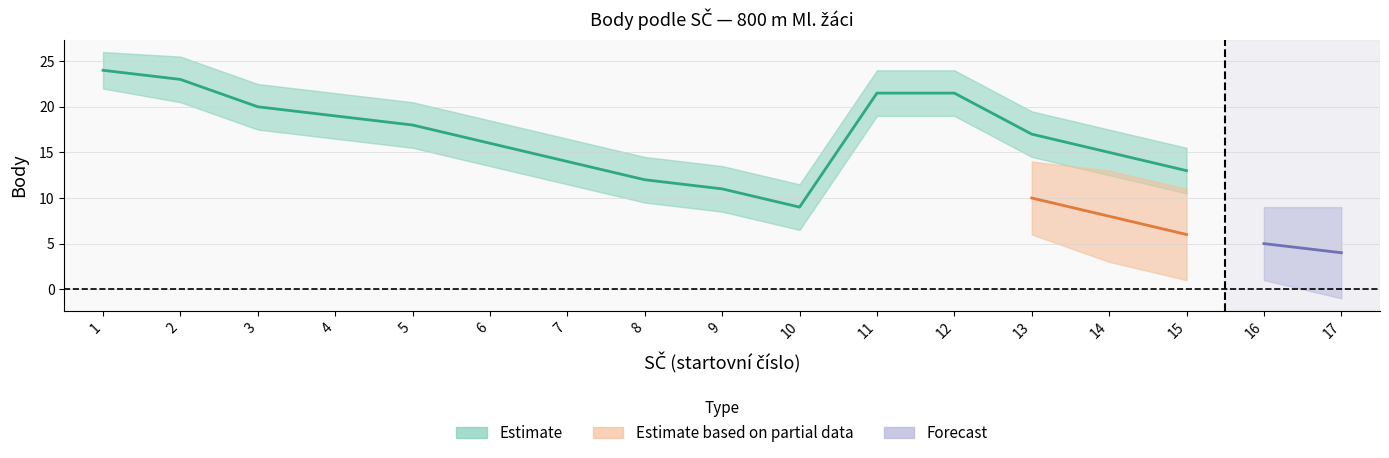

What is the spread (max minus min) of values at 9?

5.0